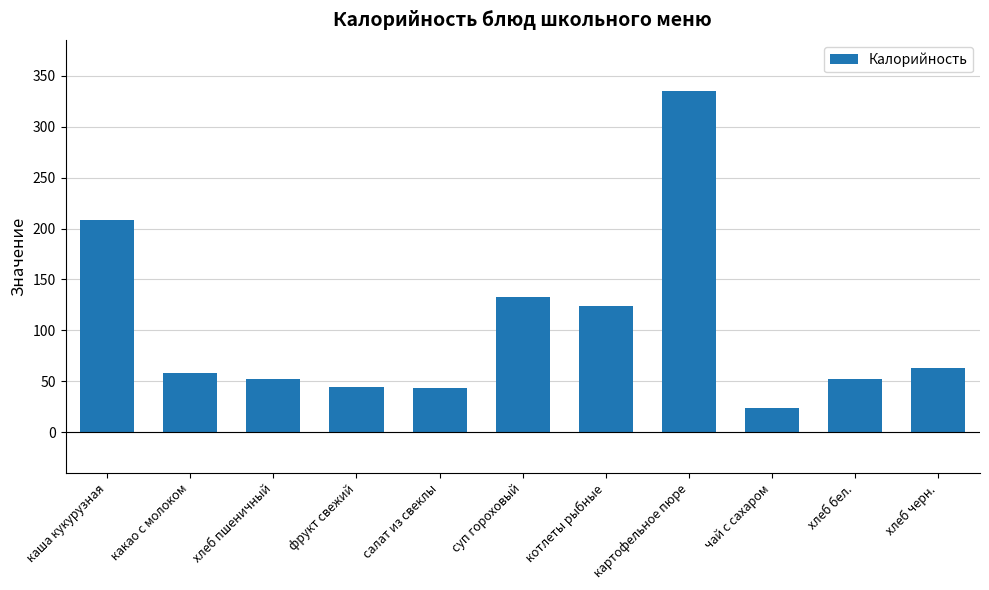

The chart shows a value of 335 at картофельное пюре. True or false?

True